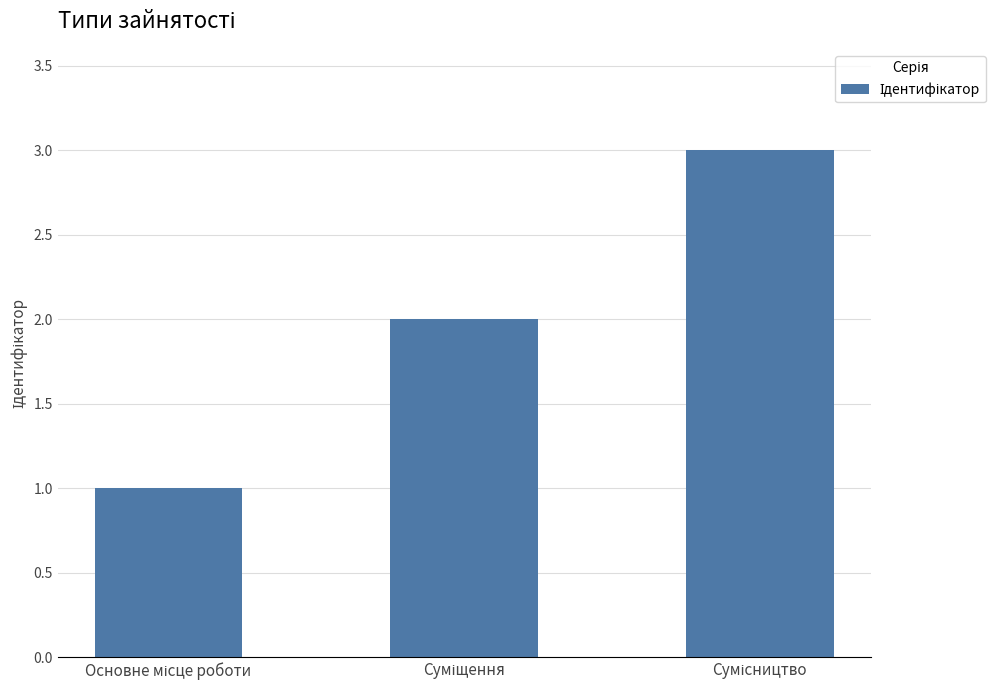

How many bars are there in total?

3